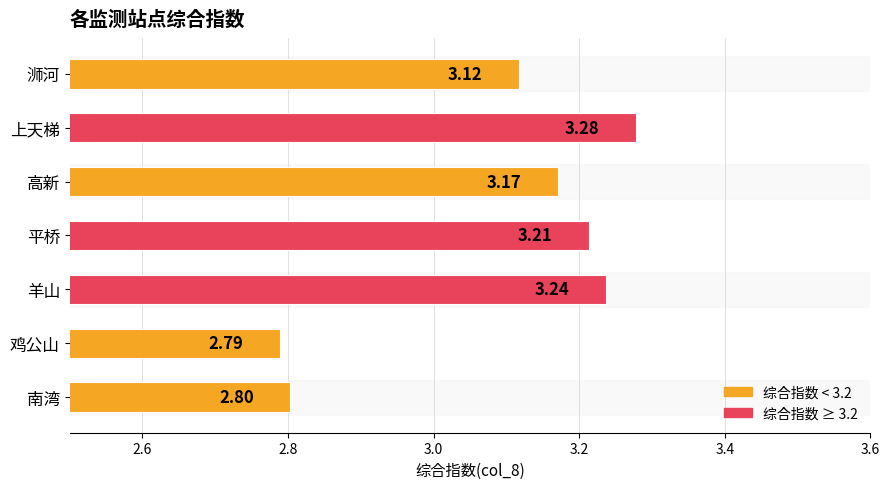

Rank the categories by value from lowest to highest.

鸡公山, 南湾, 浉河, 高新, 平桥, 羊山, 上天梯